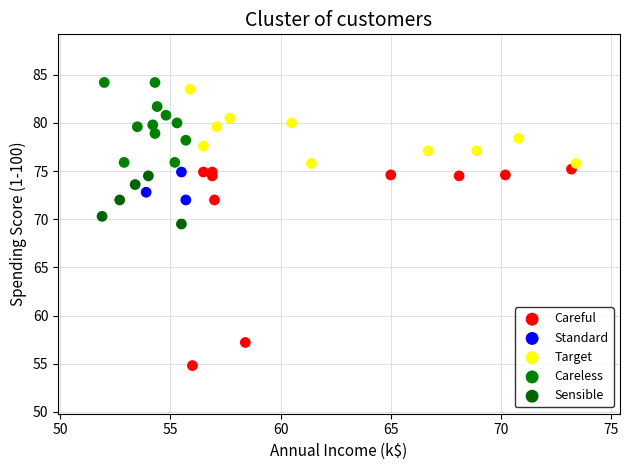

Which series reaches the maximum Y coordinate?

Careless